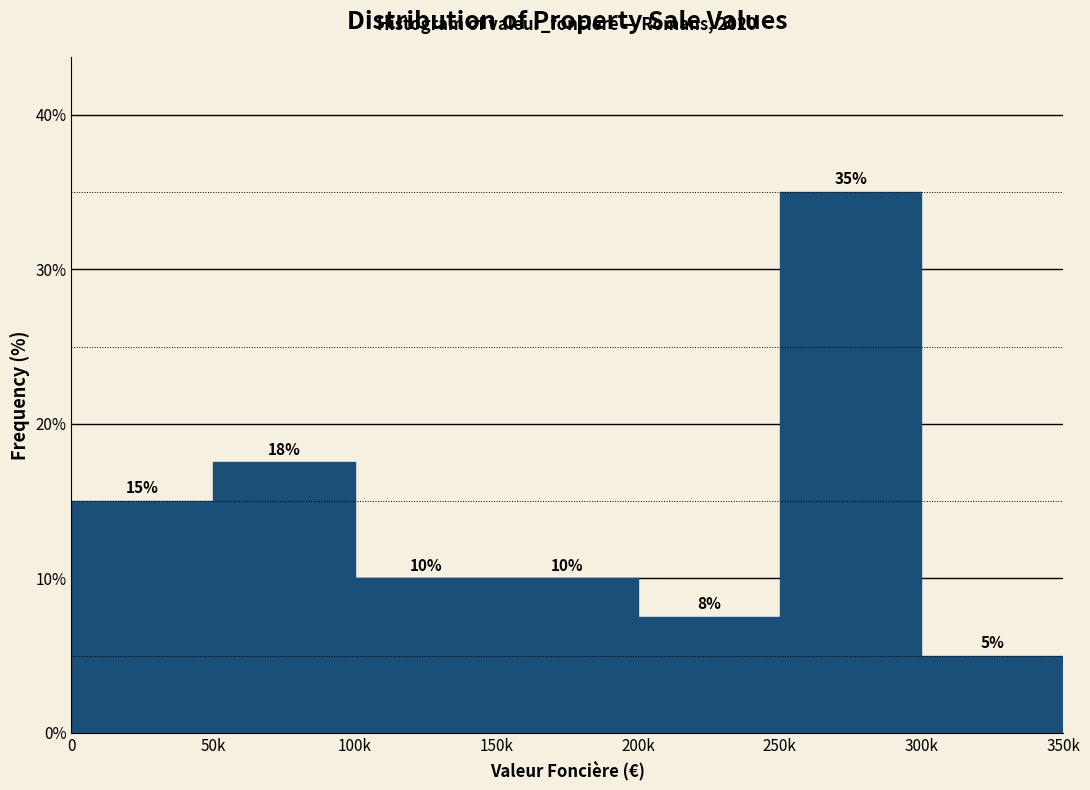

What is the value of the 6th bar from the left?

35.0